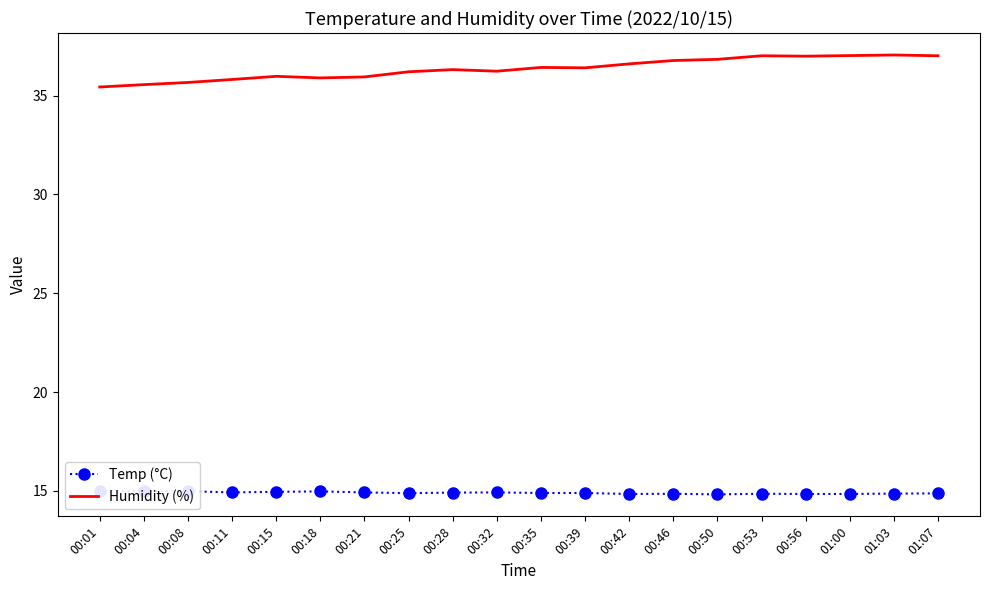

True or false: Humidity (%) has more than 2 interior local peaks.

True